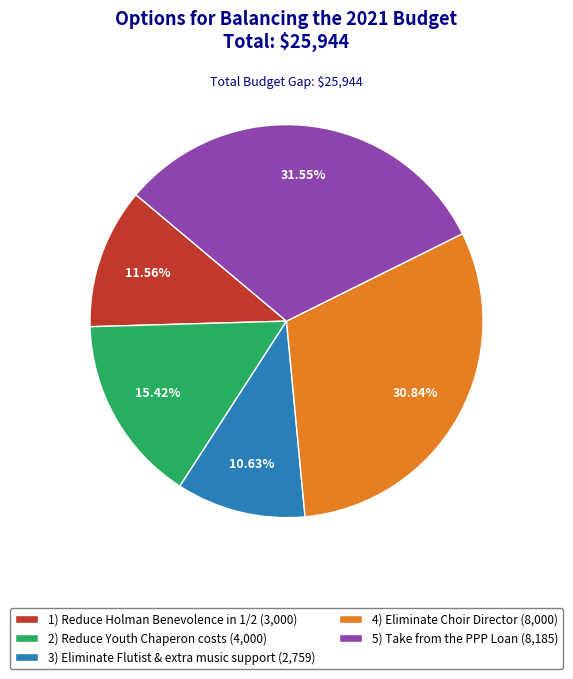

What percentage is the 5) Take from the PPP Loan slice, to the nearest percent?

32%